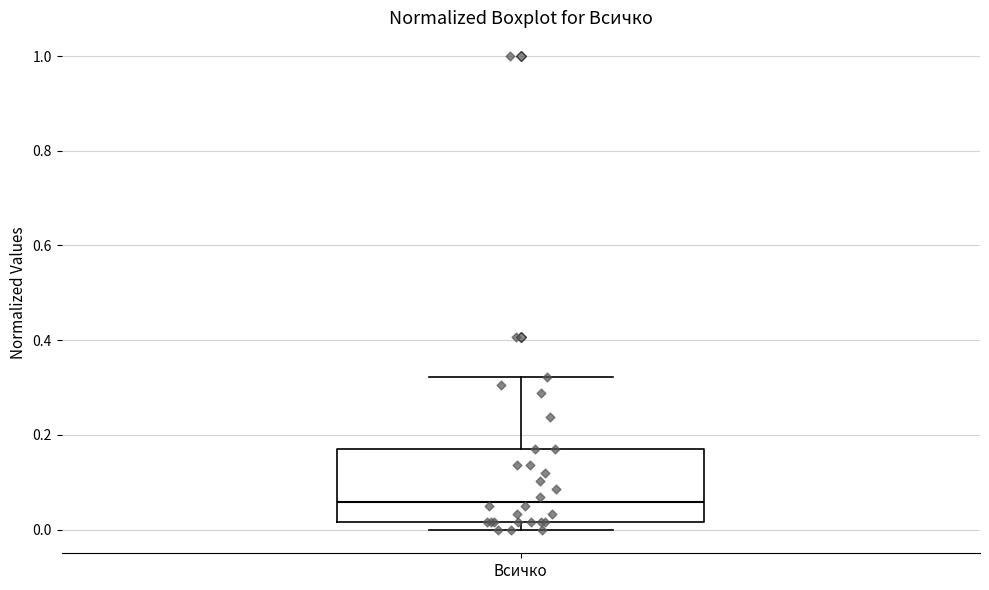

Transcribe this box plot: give where the median line is, the range the box spans, and where the two whiskers end, as read against the y-axis. The values are not printed on the chart, so give them approximately, as read against the axis.

median 0.06, box 0.02 to 0.16, whiskers 0.00 to 0.32